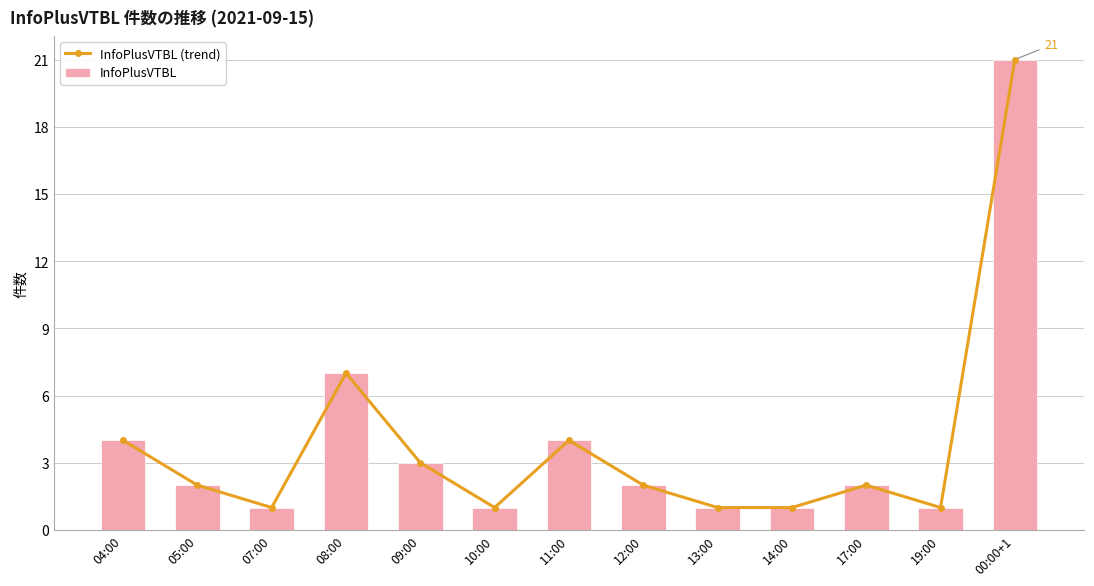

True or false: InfoPlusVTBL has a value of 1 at 04:00.

False